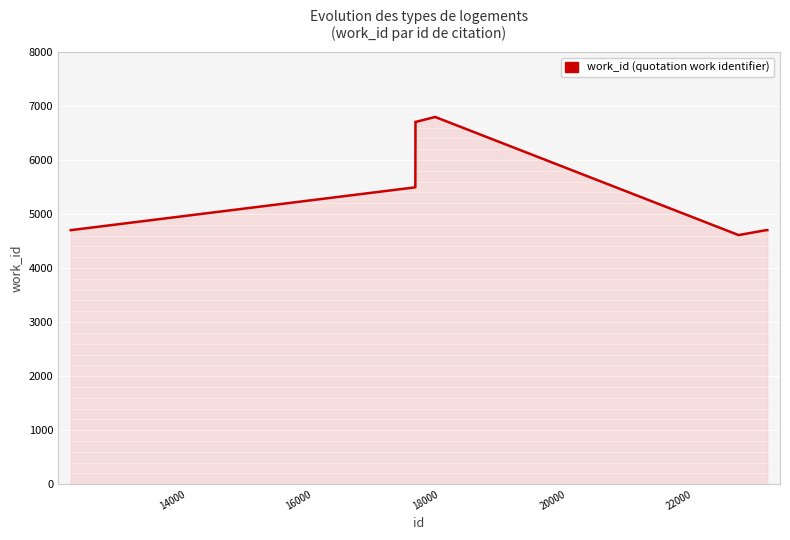

What is the difference between the maximum and minimum values?

2186